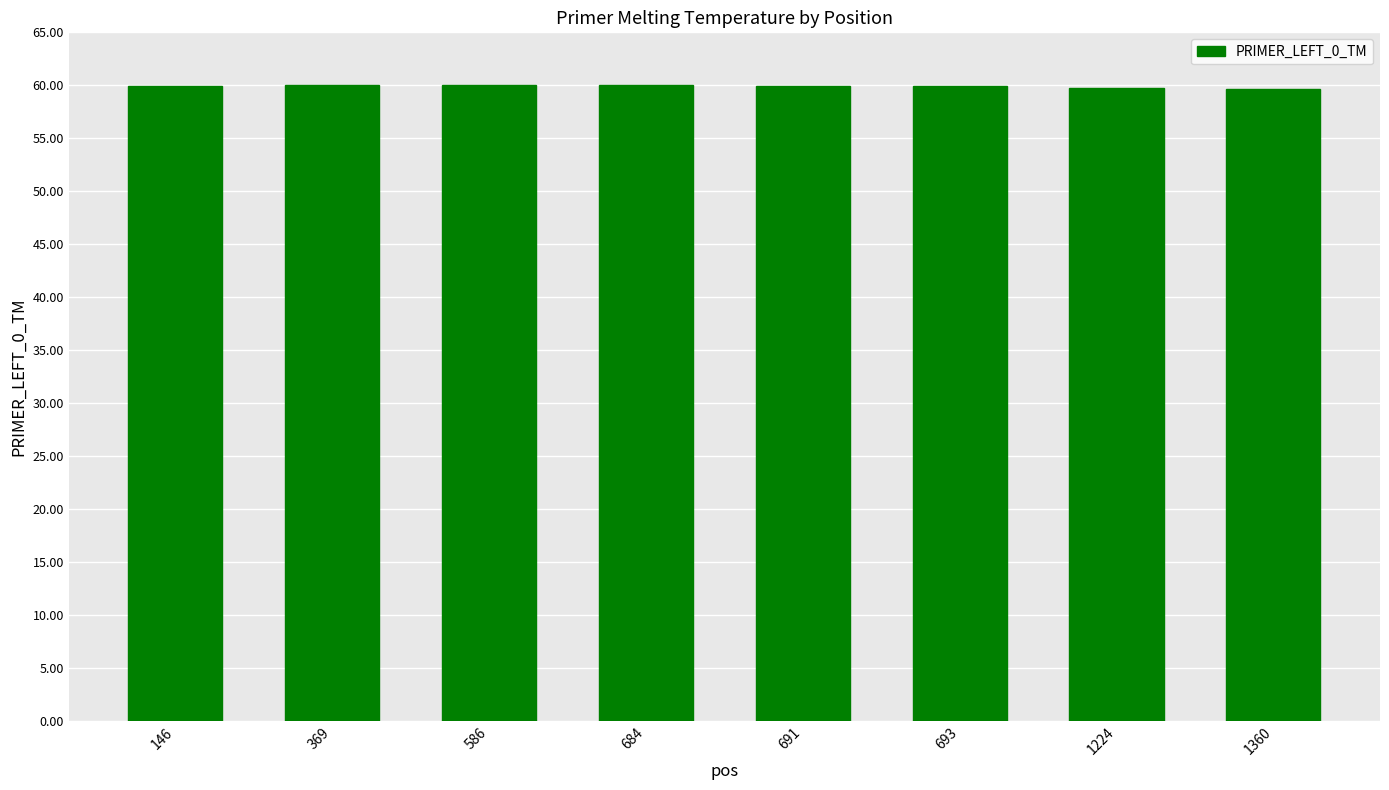

Does the chart contain any negative values?

No